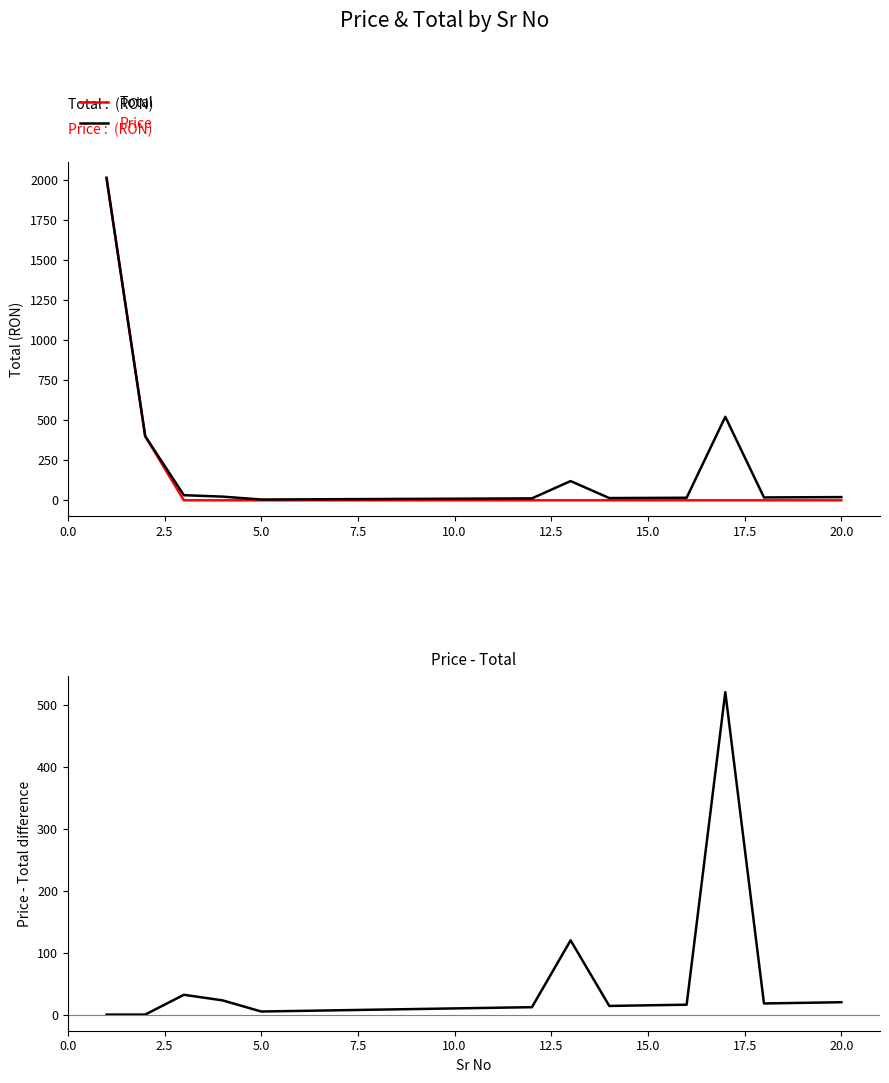

Between 0.0 and 12.5, which series saw the biggest shift?

Total